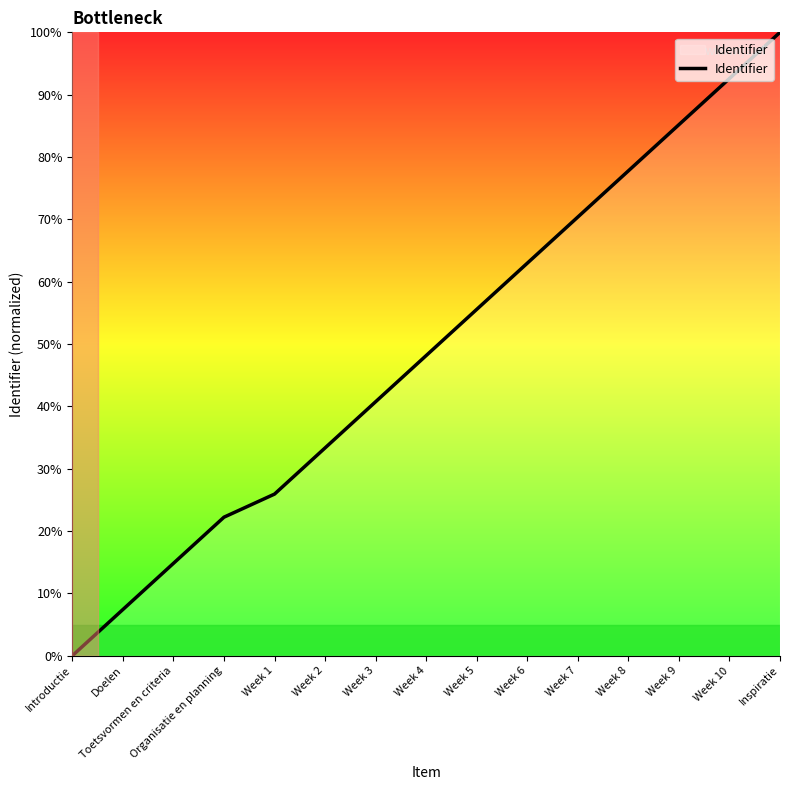

Which has a higher value, Week 8 or Week 2?

Week 8